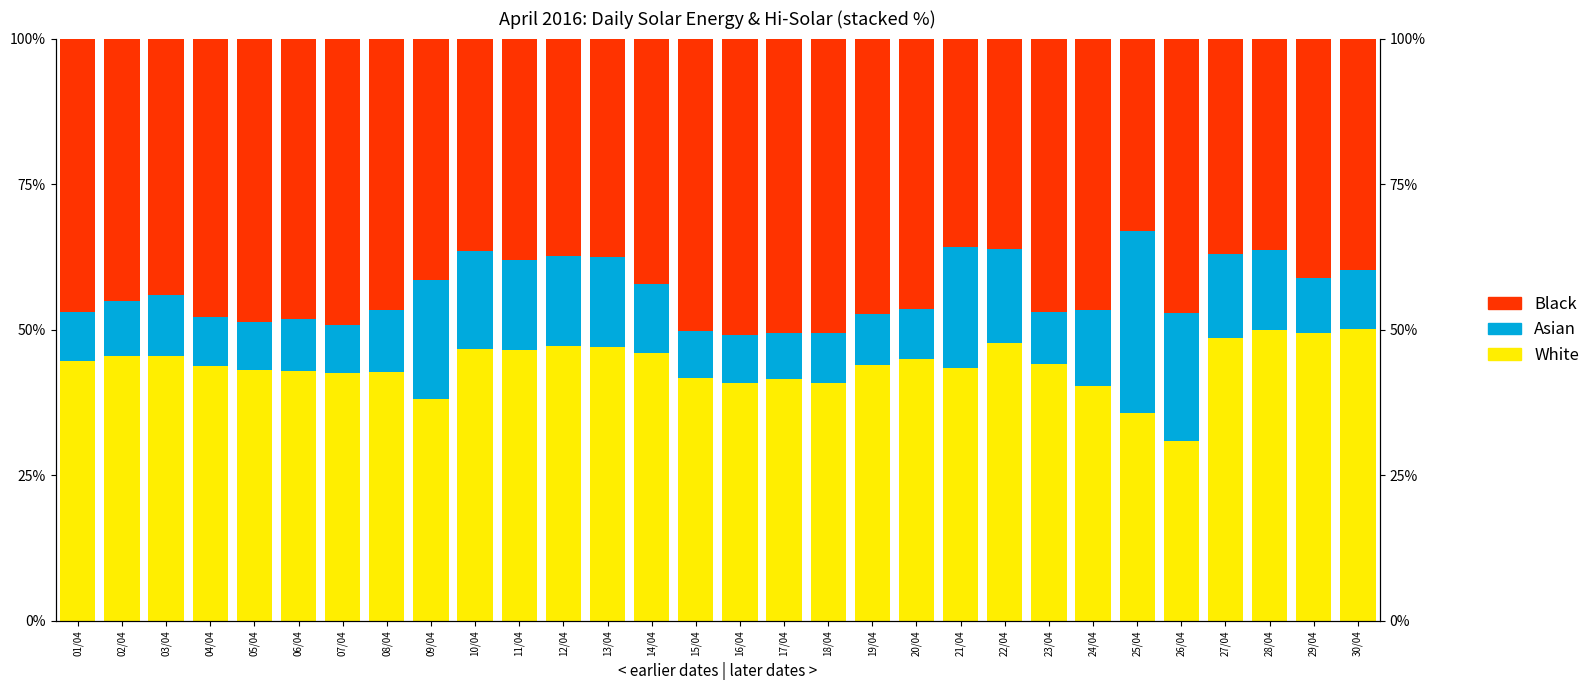

What are all the series names shown in the legend?

White, Asian, Black